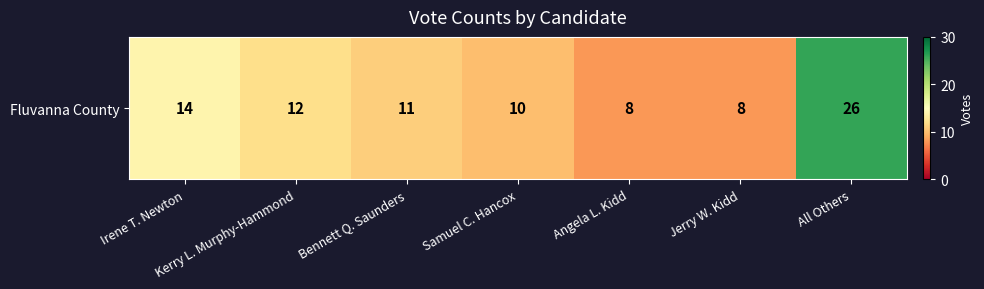

The value at Kerry L. Murphy-Hammond is 12. True or false?

True